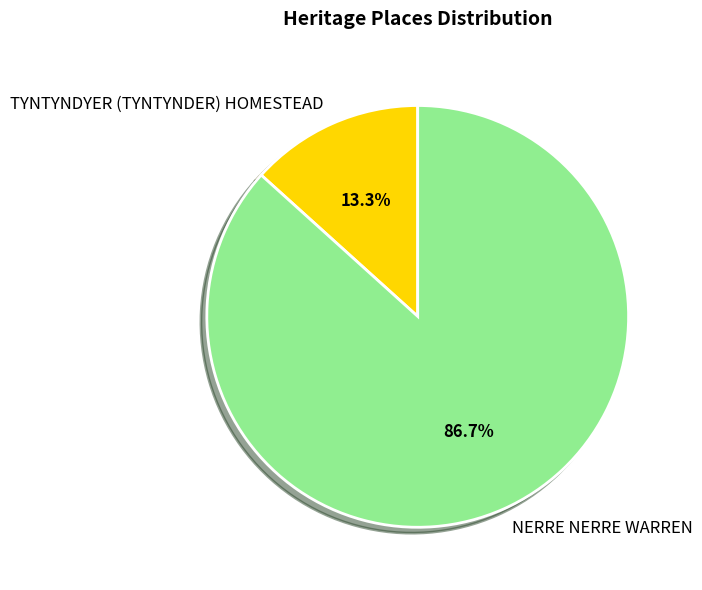

To the nearest percent, what is the difference between the largest and smallest slice percentages?

73%